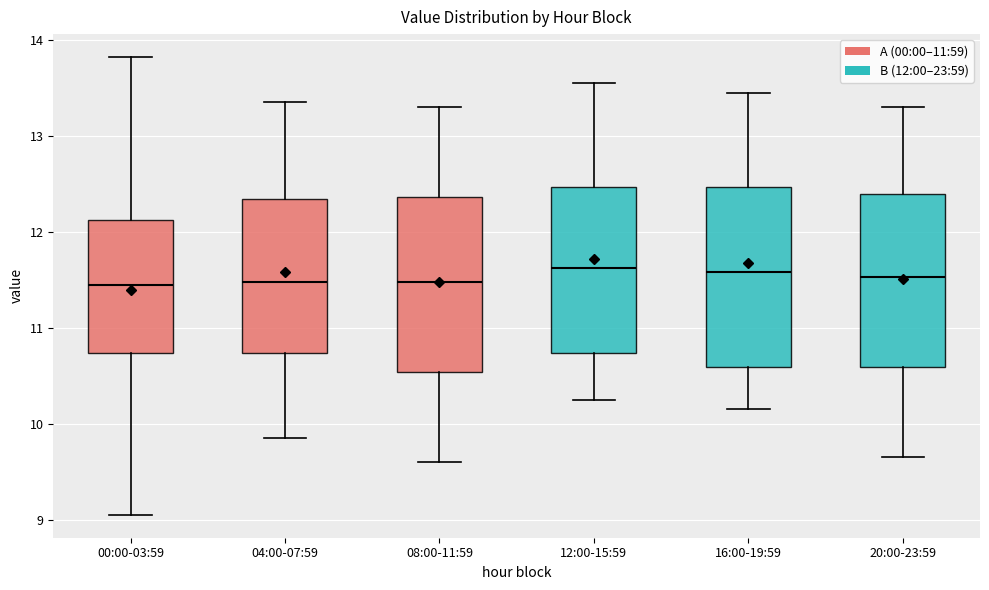

Reading left to right, transcribe this box plot: for each box, give where its median line is, the range the box spans, and where its two whiskers end, as read against the y-axis. The values are not printed on the chart, so give them approximately, as read against the axis.

00:00-03:59: median 11.4, box 10.7 to 12.1, whiskers 9.1 to 13.8
04:00-07:59: median 11.5, box 10.7 to 12.3, whiskers 9.9 to 13.4
08:00-11:59: median 11.5, box 10.5 to 12.4, whiskers 9.6 to 13.3
12:00-15:59: median 11.6, box 10.7 to 12.5, whiskers 10.3 to 13.6
16:00-19:59: median 11.6, box 10.6 to 12.5, whiskers 10.2 to 13.5
20:00-23:59: median 11.5, box 10.6 to 12.4, whiskers 9.7 to 13.3